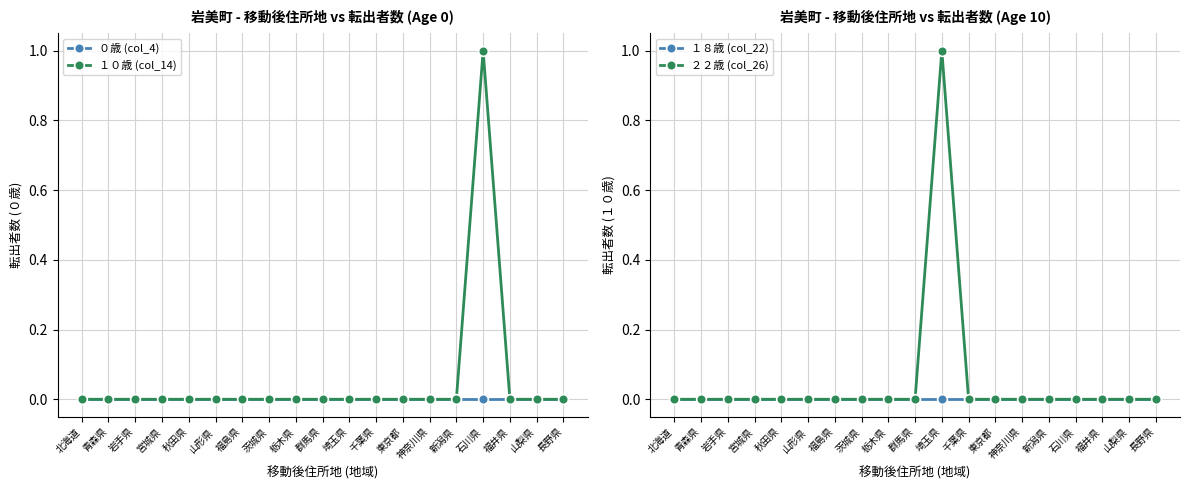

Reading left to right, what are all the values shown in this chart?

０歳 (col_4): 0	0	0	0	0	0	0	0	0	0	0	0	0	0	0	0	0	0	0
１０歳 (col_14): 0	0	0	0	0	0	0	0	0	0	0	0	0	0	0	1	0	0	0
１８歳 (col_22): 0	0	0	0	0	0	0	0	0	0	0	0	0	0	0	0	0	0	0
２２歳 (col_26): 0	0	0	0	0	0	0	0	0	0	1	0	0	0	0	0	0	0	0